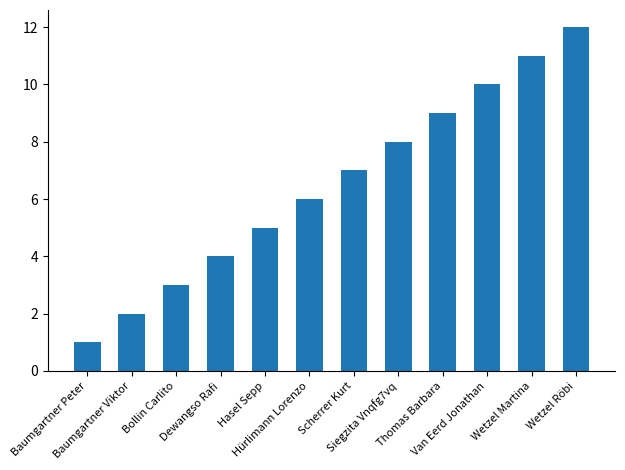

Are the bars horizontal?

No